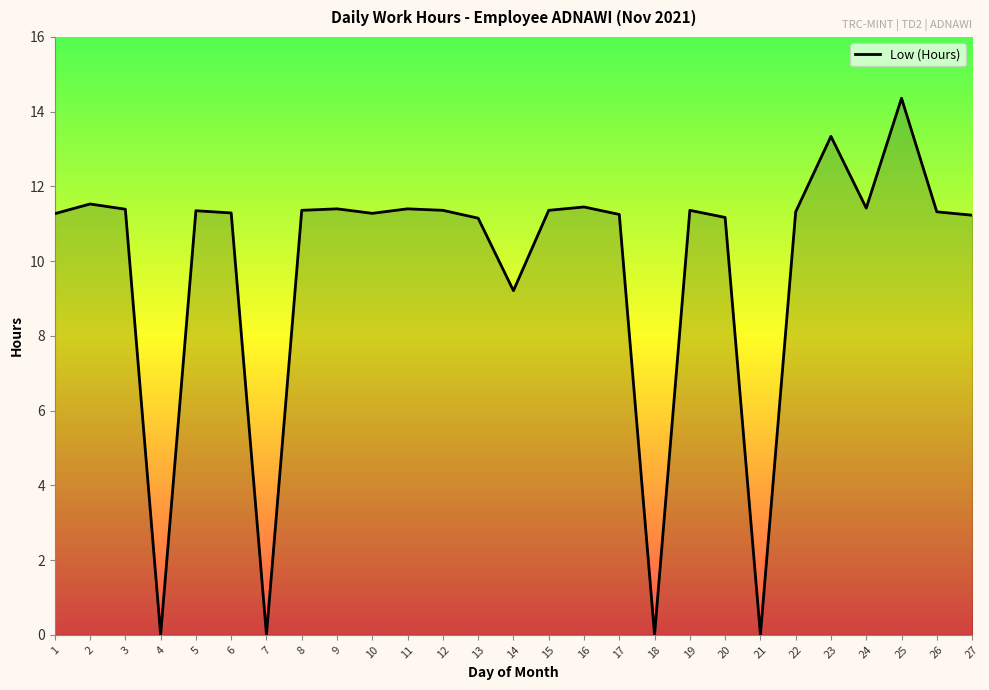

What is the difference between the maximum and minimum values?

14.4